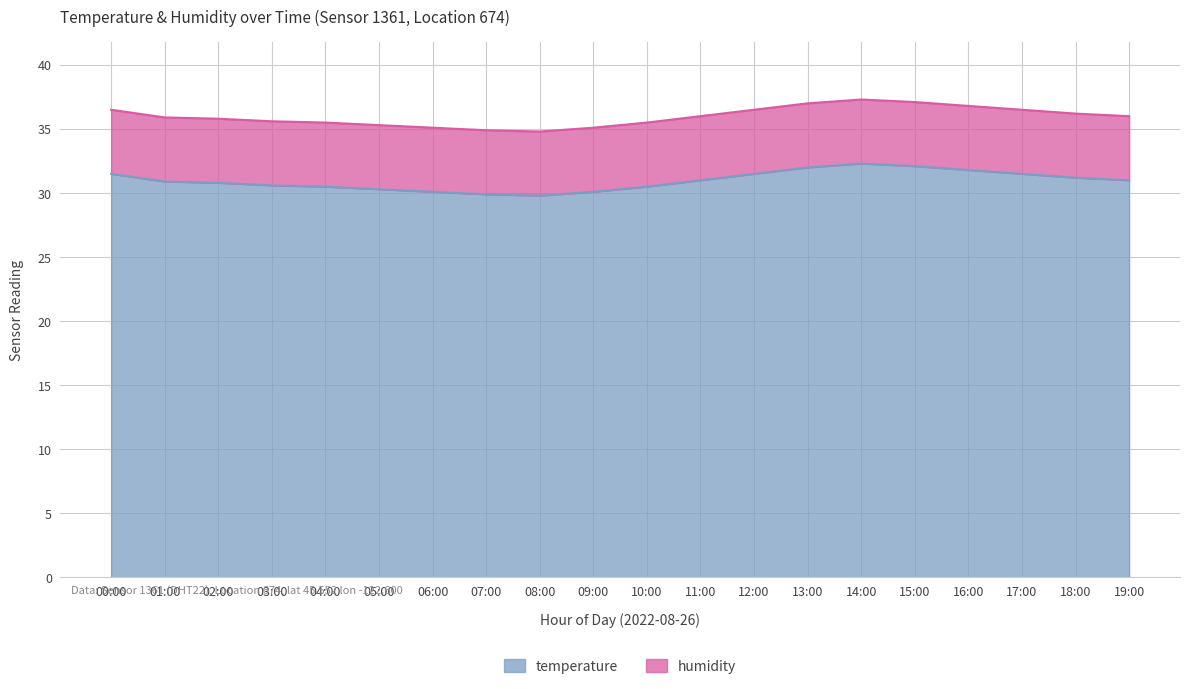

True or false: the data shows 47.9 at 02:00.

False